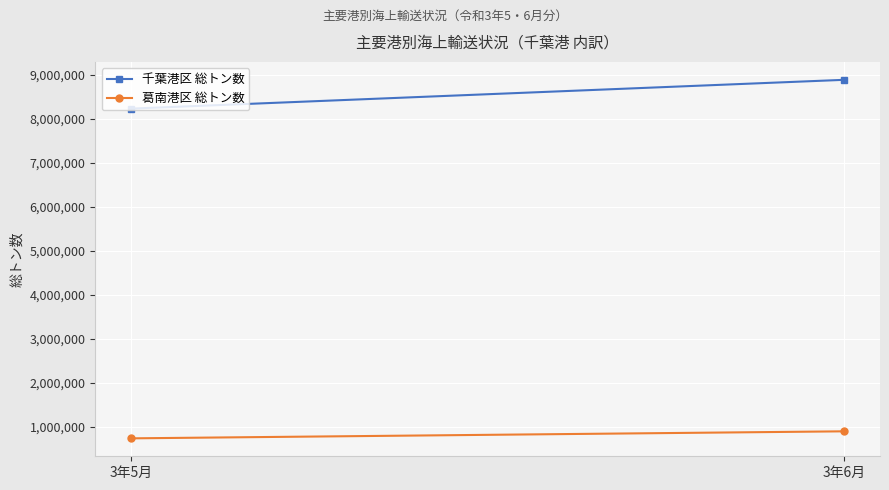

Between 3年5月 and 3年6月, which series saw the biggest shift?

千葉港区 総トン数